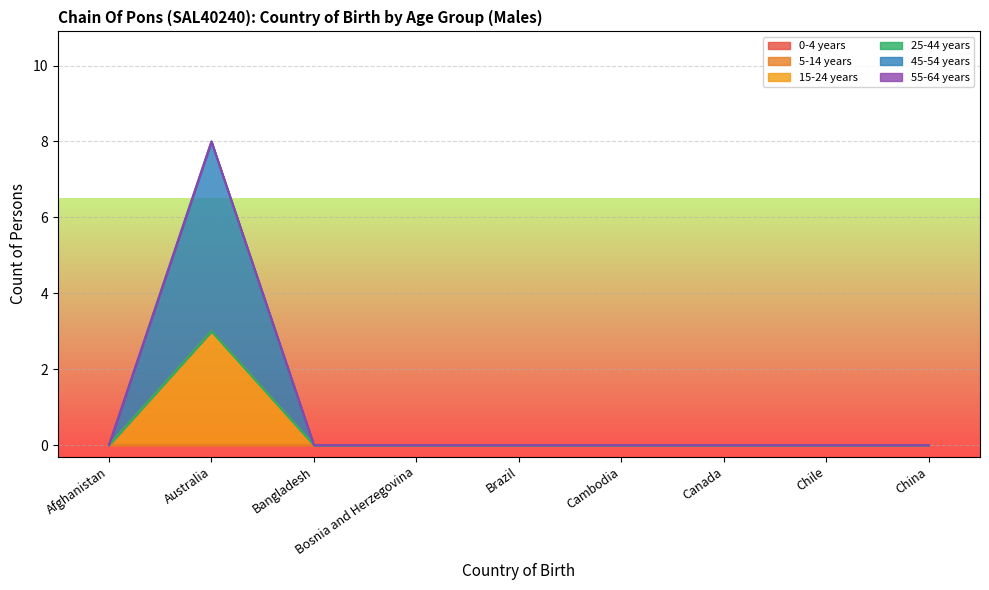

Count the number of categories in the chart.

9